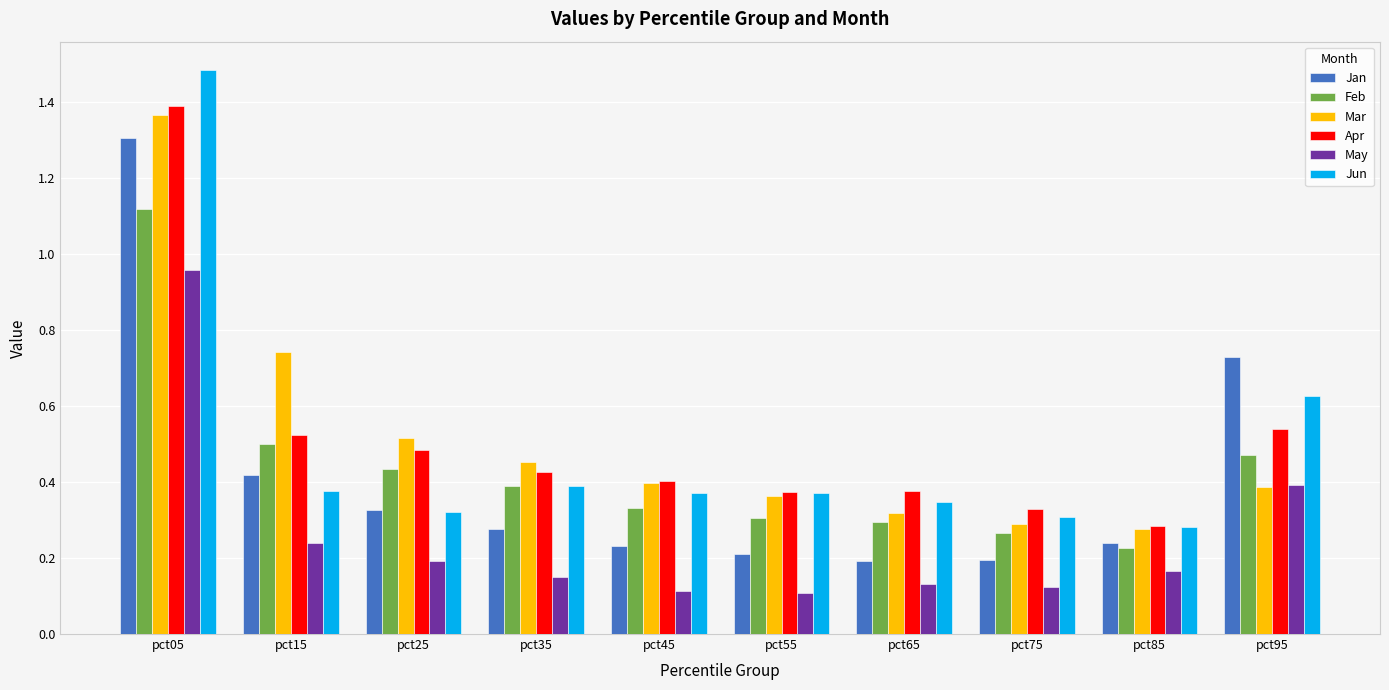

How many Feb values are between 0 and 1?

9